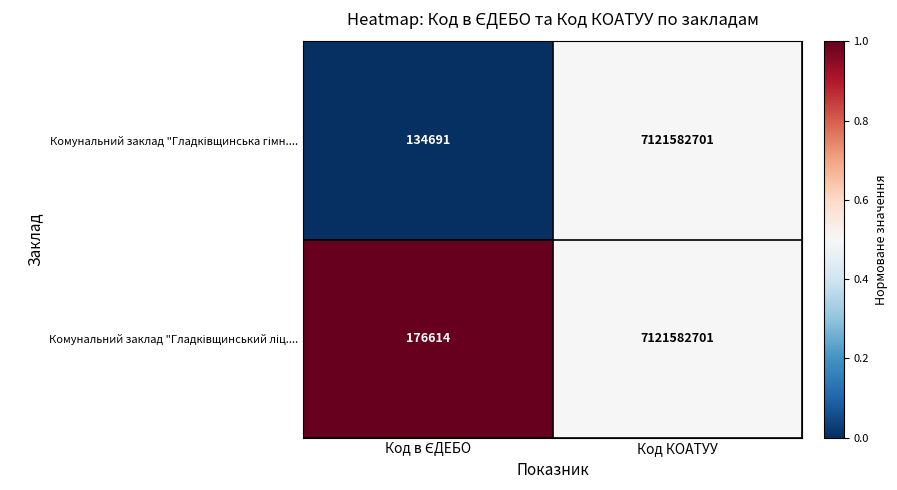

What is the smallest value displayed?

134691